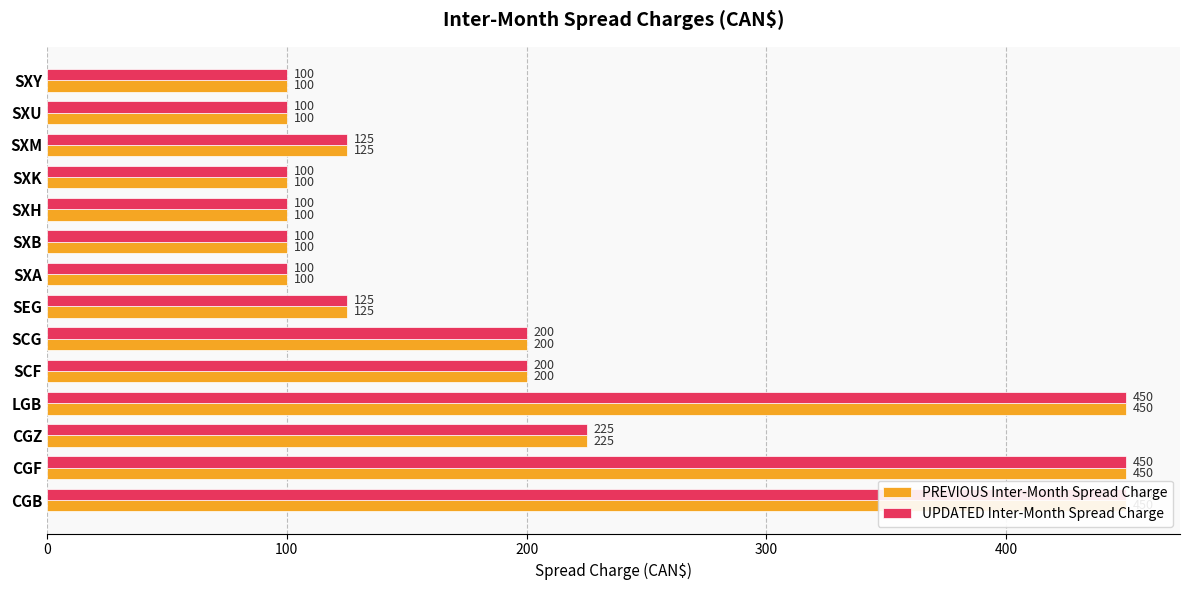

How many data points in PREVIOUS Inter-Month Spread Charge are above 125?

6